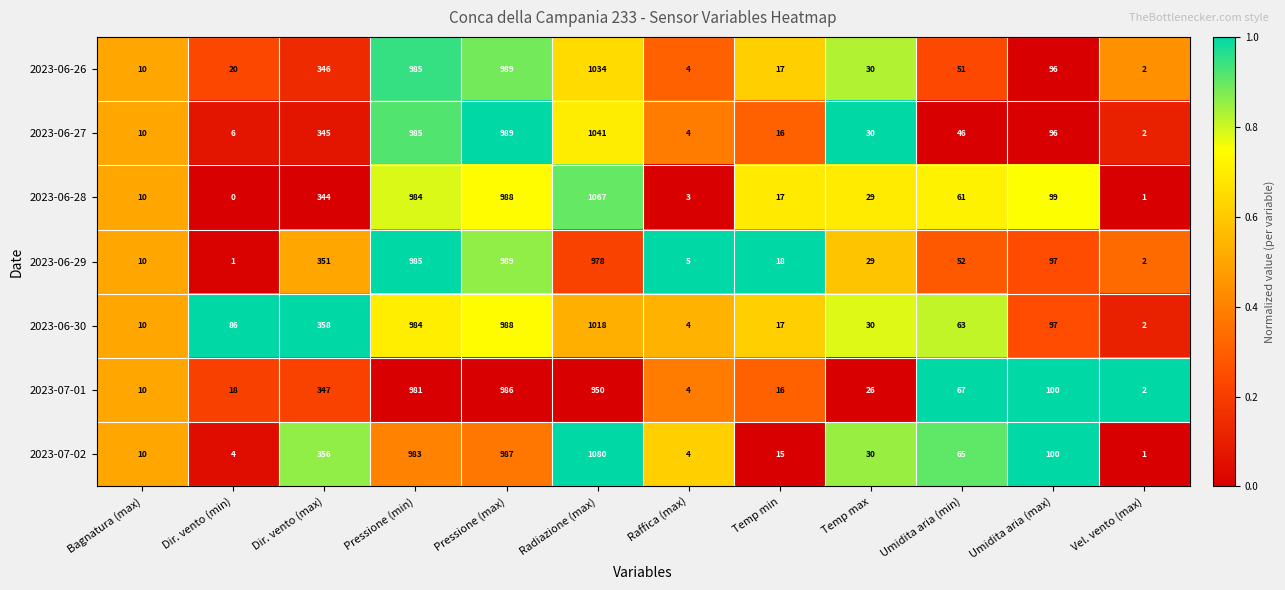

Where is 2023-07-01 nearest to the value 494?

Dir. vento (max)